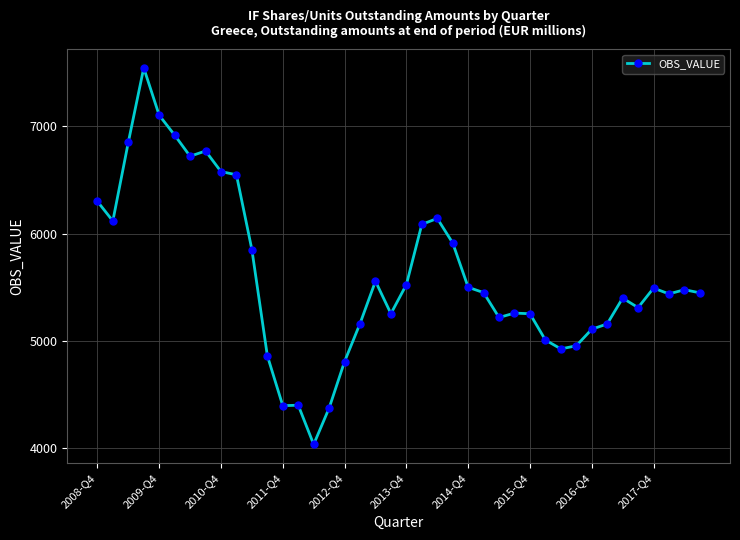

What is the difference between the maximum and second lowest values?

3173